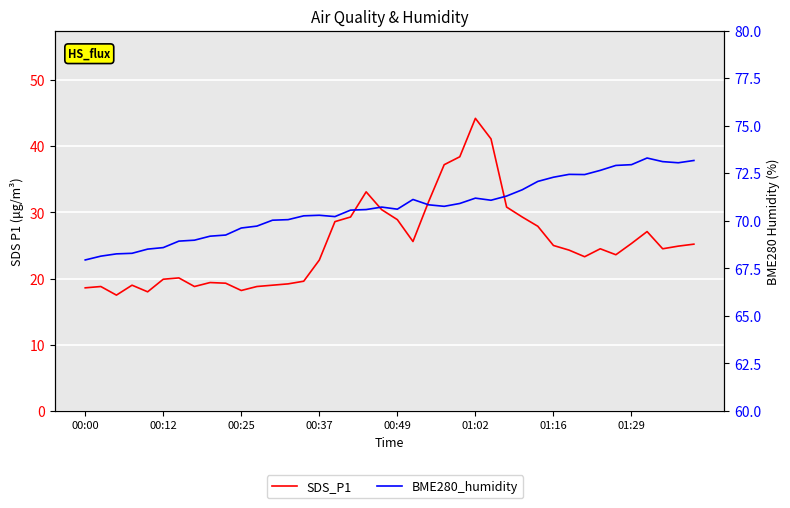

How many lines are shown in the chart?

2